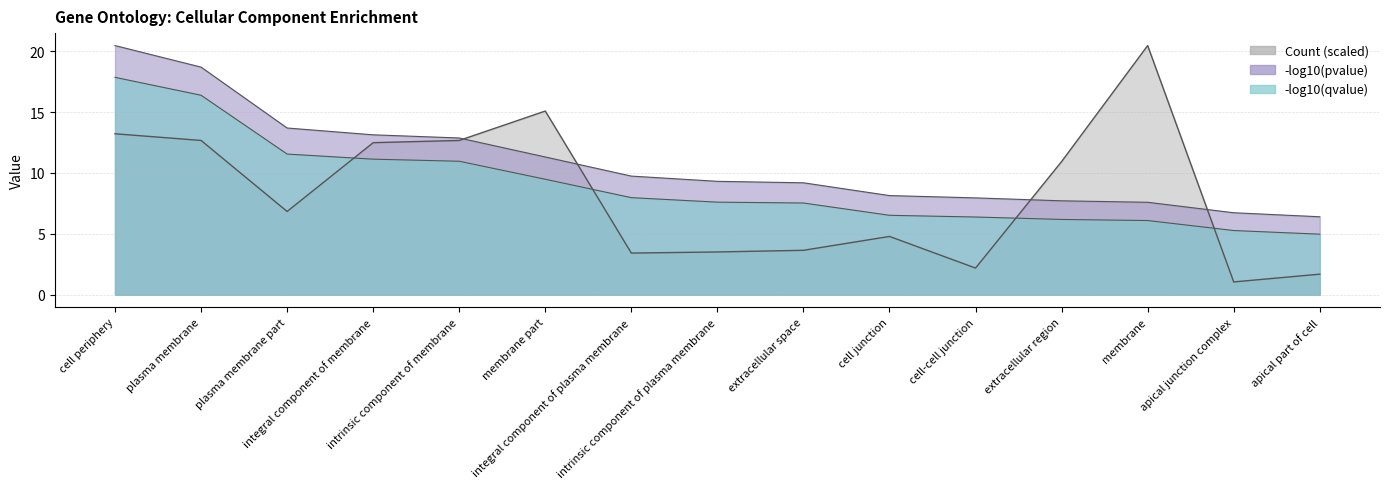

How many values in the qvalue_neg_log10 series are below 7?

6